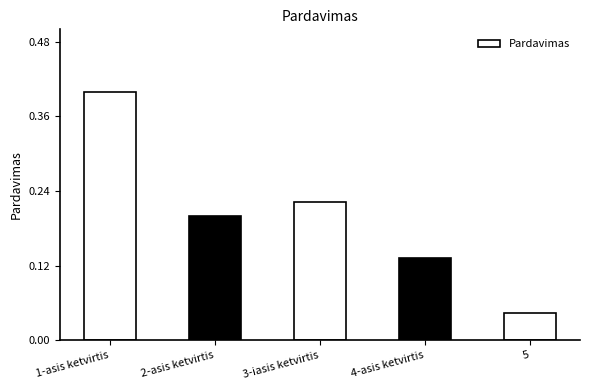

List the labels in order of value, largest first.

1-asis ketvirtis, 3-iasis ketvirtis, 2-asis ketvirtis, 4-asis ketvirtis, 5